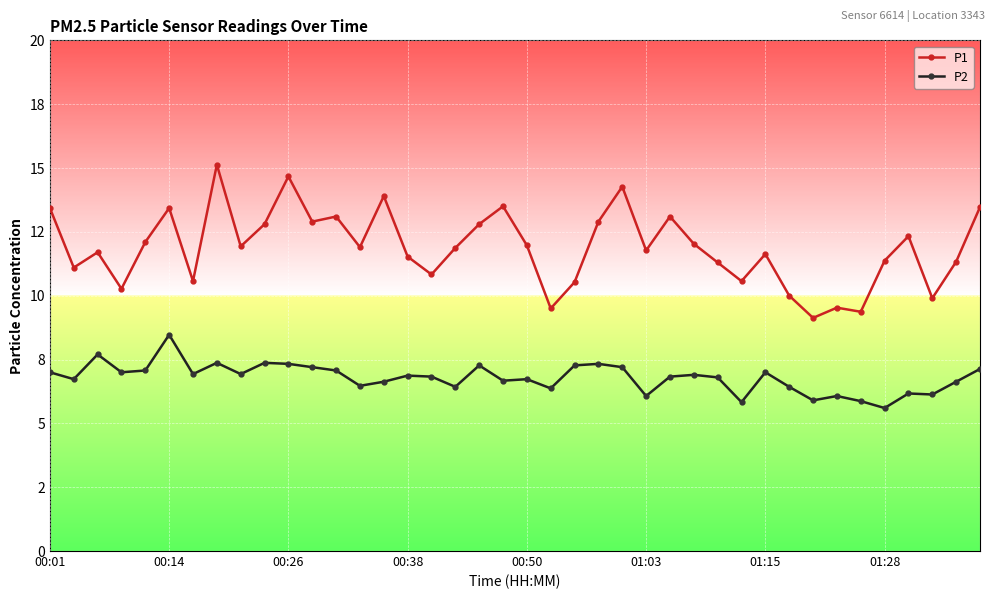

True or false: P2 and P1 cross at least once.

False